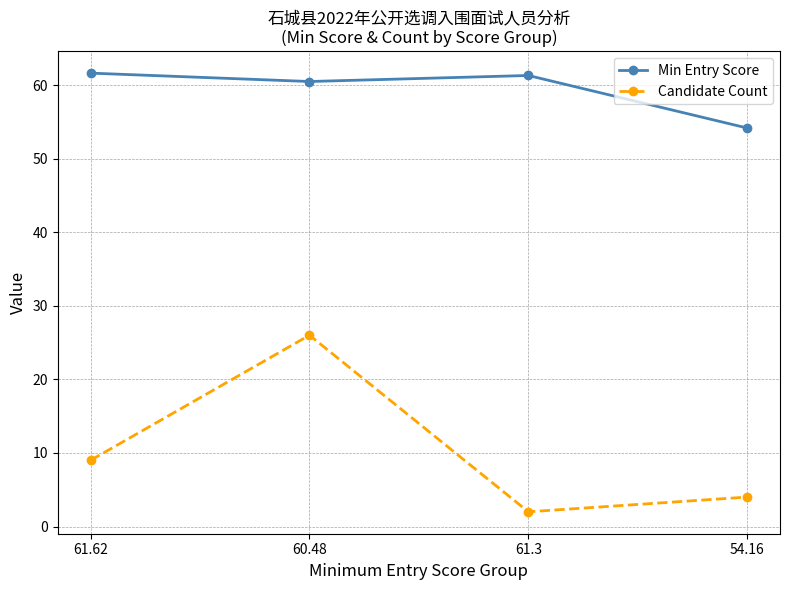

True or false: Candidate Count and Min Entry Score cross at least once.

False